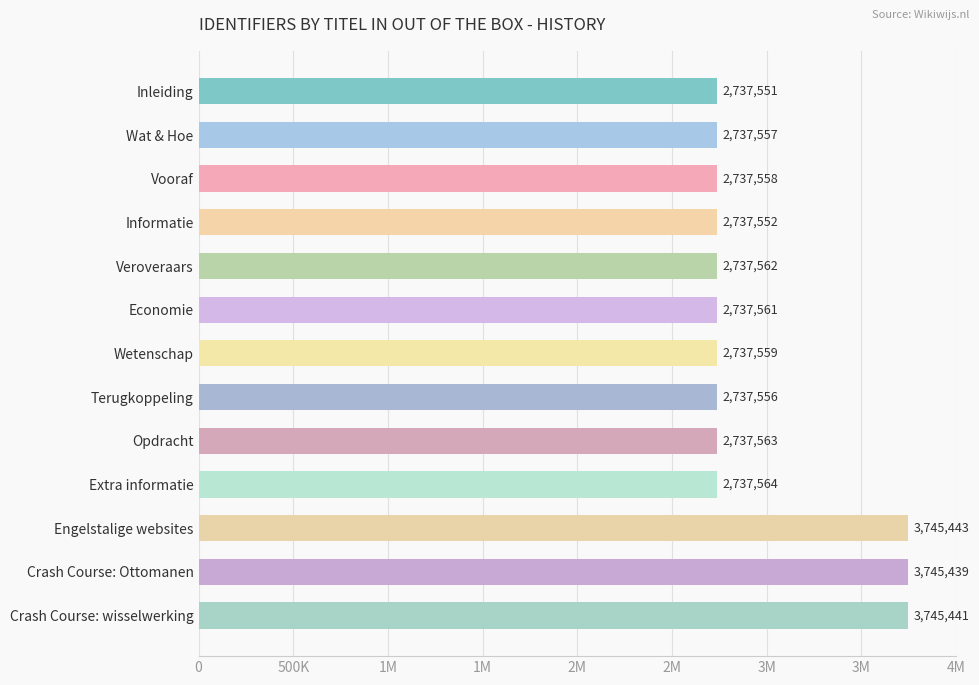

Does the chart contain any negative values?

No